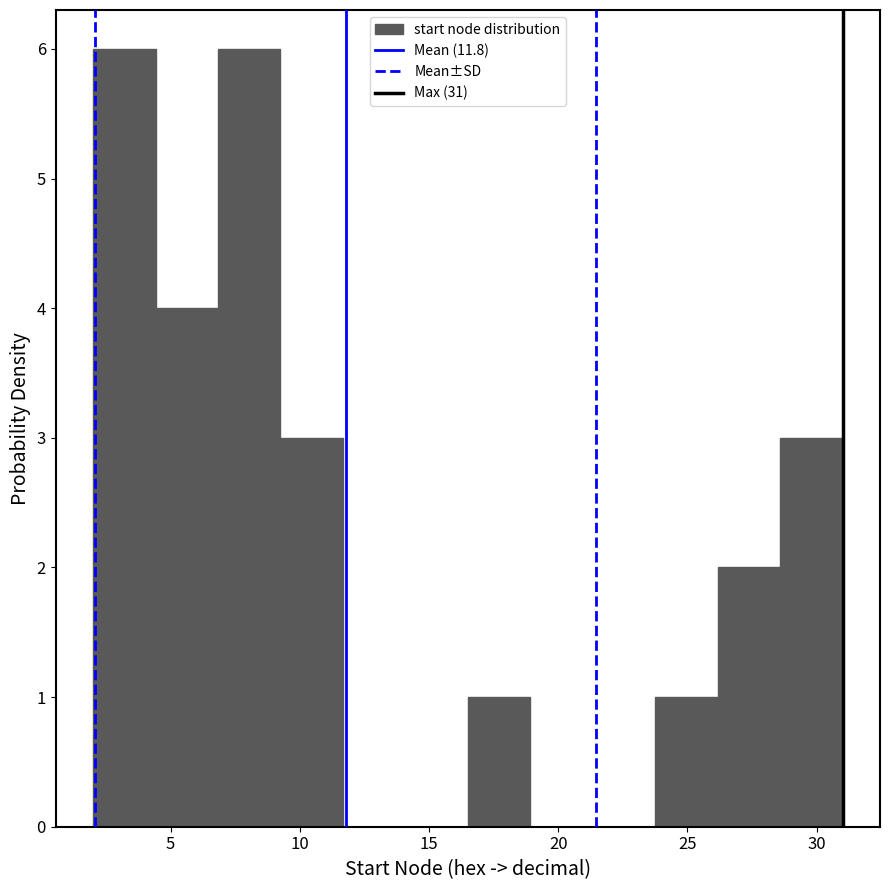

Reading left to right, transcribe this chart: for each bar, give the range it covers on the x-axis and its height. Neither the bar edges nor the heights are printed on the chart, so give them approximately, as read against the axes.

2.0 to 4.5: 6
4.5 to 7.0: 4
7.0 to 9.5: 6
9.5 to 11.5: 3
11.5 to 14.0: 0
14.0 to 16.5: 0
16.5 to 19.0: 1
19.0 to 21.5: 0
21.5 to 24.0: 0
24.0 to 26.0: 1
26.0 to 28.5: 2
28.5 to 31.0: 3